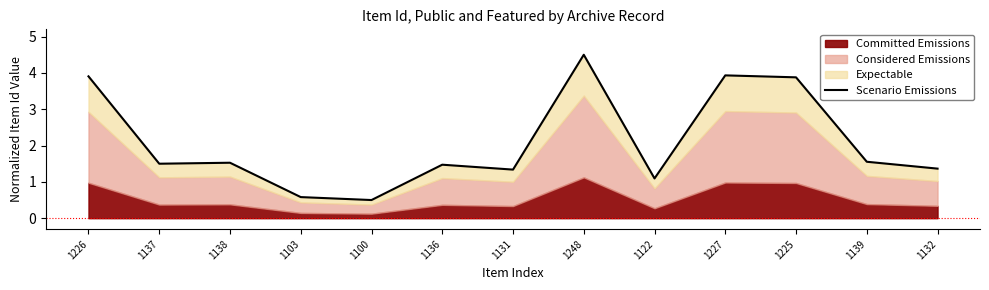

What position from the right is 1103?

10